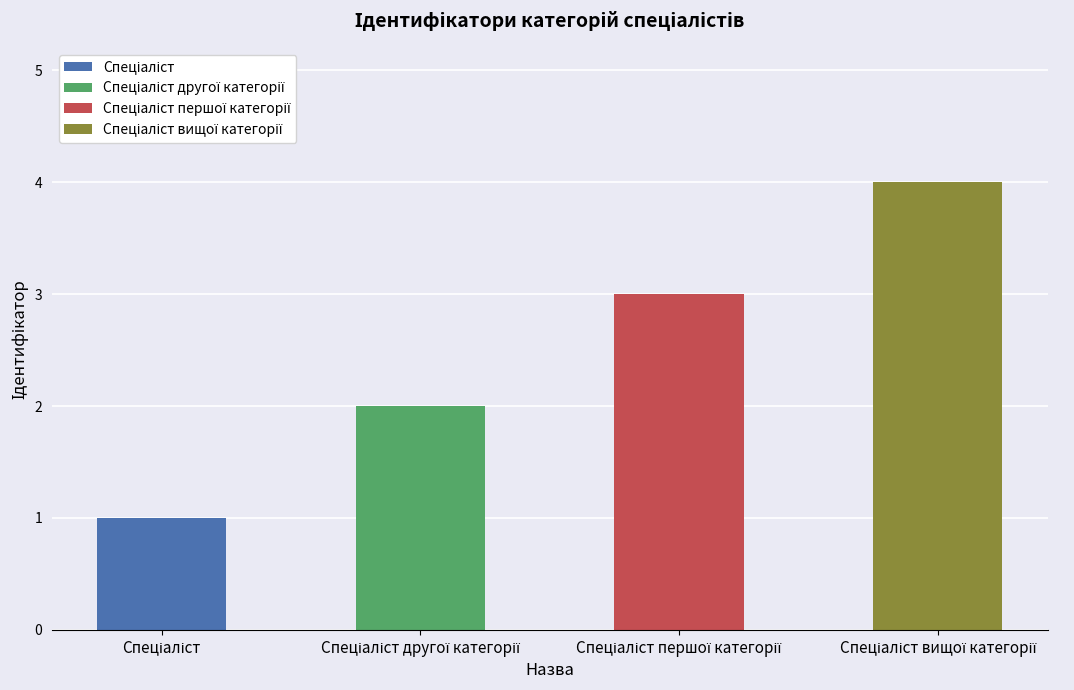

What is the maximum value shown in the chart?

4